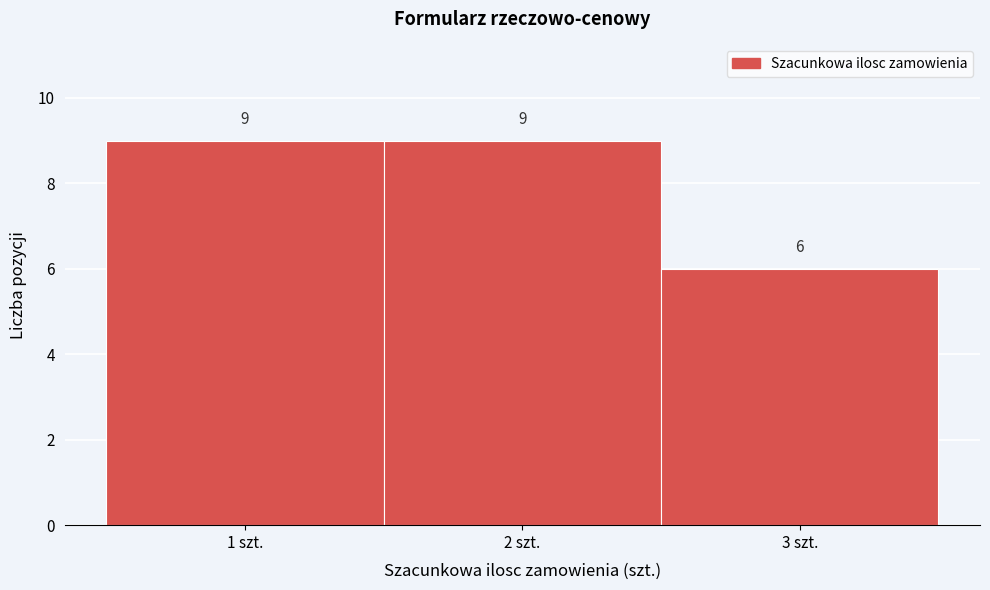

What is the height of the bar covering 1.5 to 2.5 on the x-axis?

9